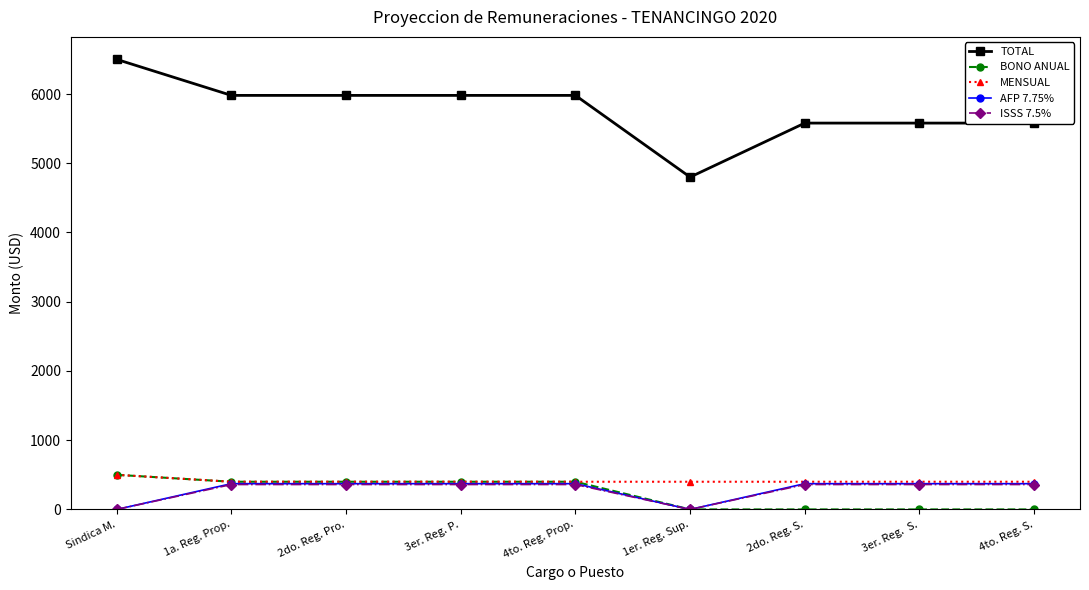

Which series has the largest range (max minus min)?

TOTAL